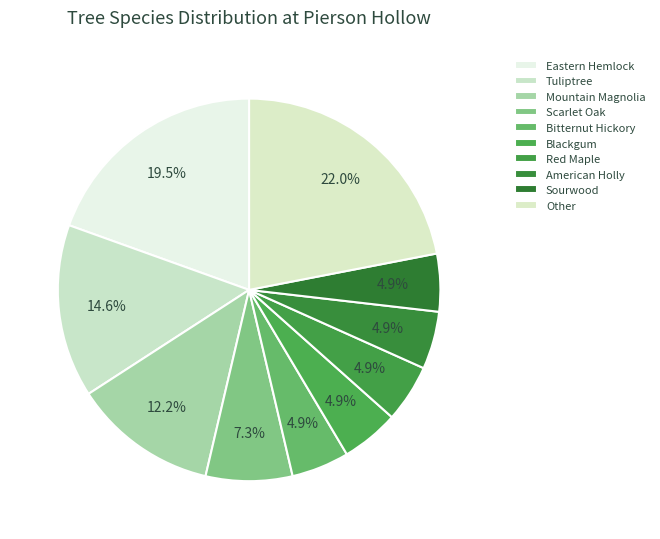

Is Blackgum the majority of the pie?

No